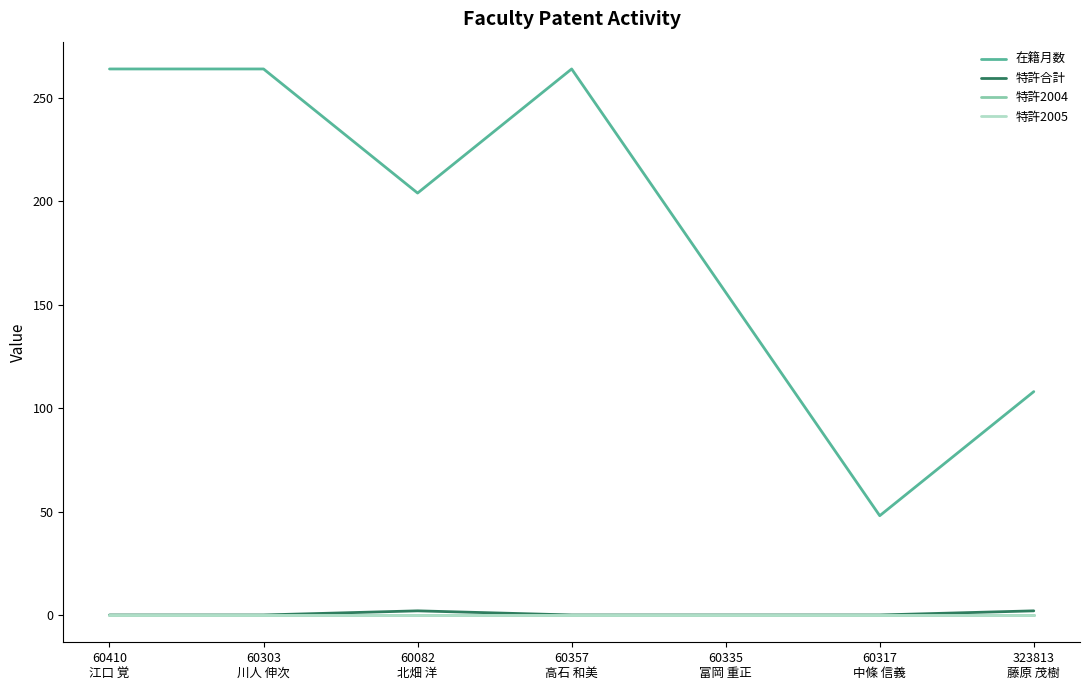

Does the chart have visible grid lines?

No